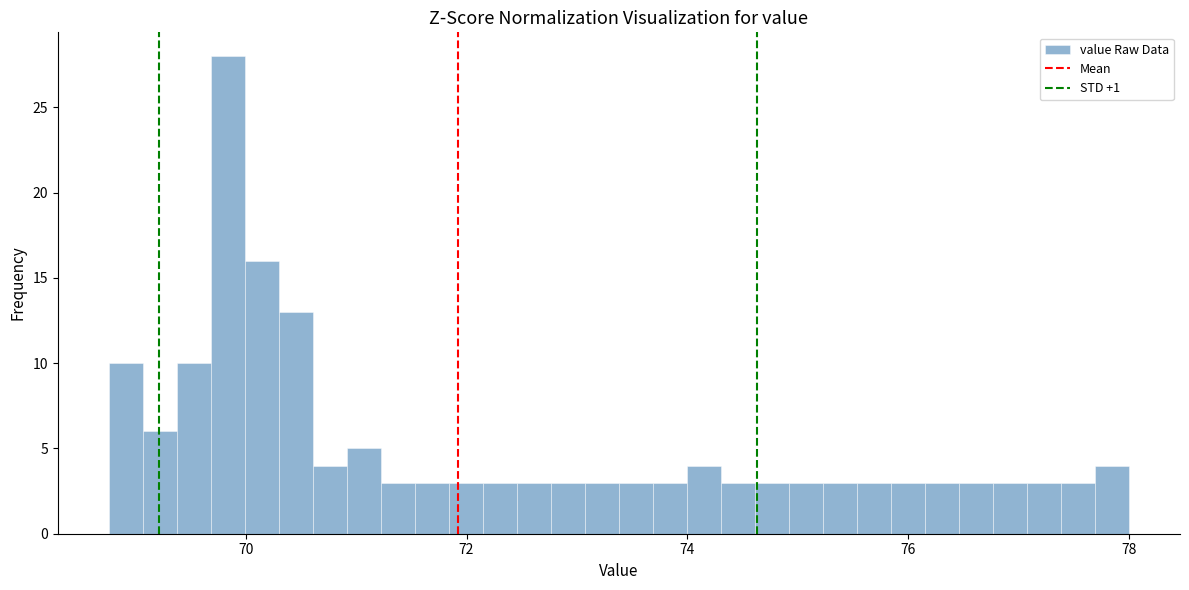

Around what value on the x-axis is the tallest bar? Give the approximate position of its centre, as read against the axis.

69.8